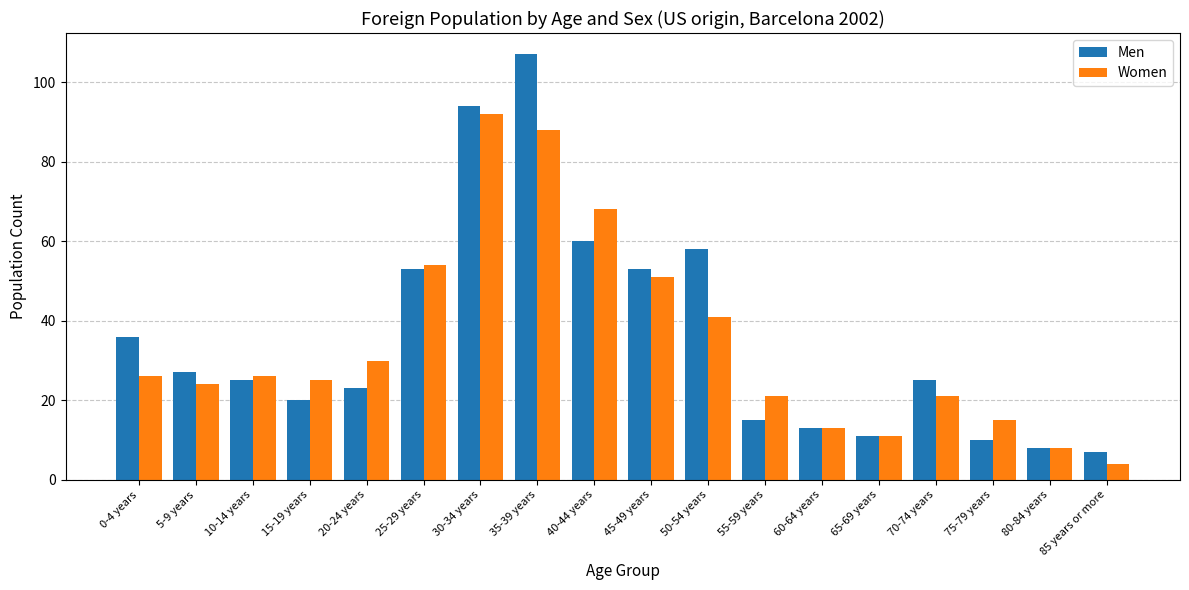

What is the label of the 13th bar from the right?

25-29 years